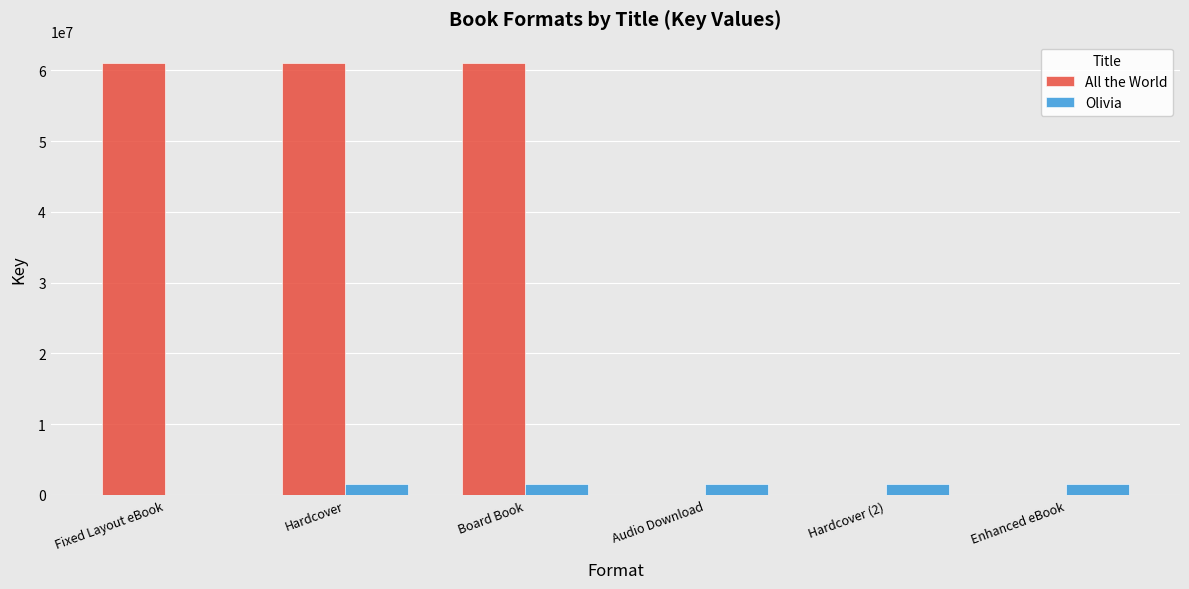

What is the maximum value shown in the chart?

60997817